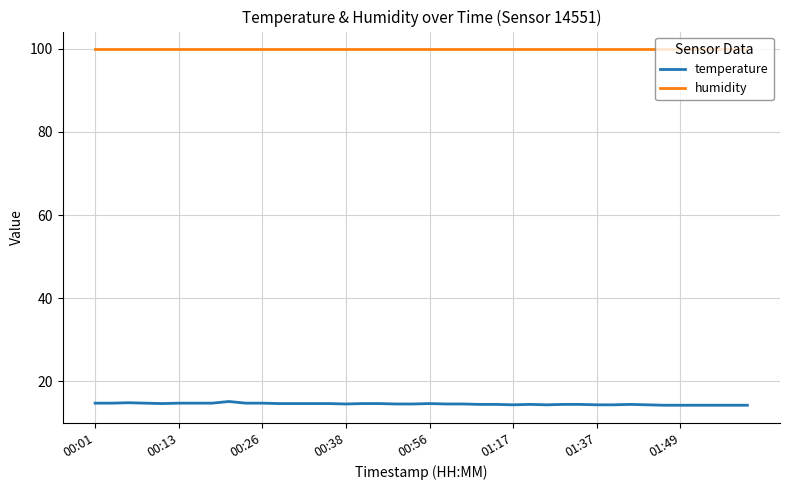

Which series has the largest range (max minus min)?

temperature